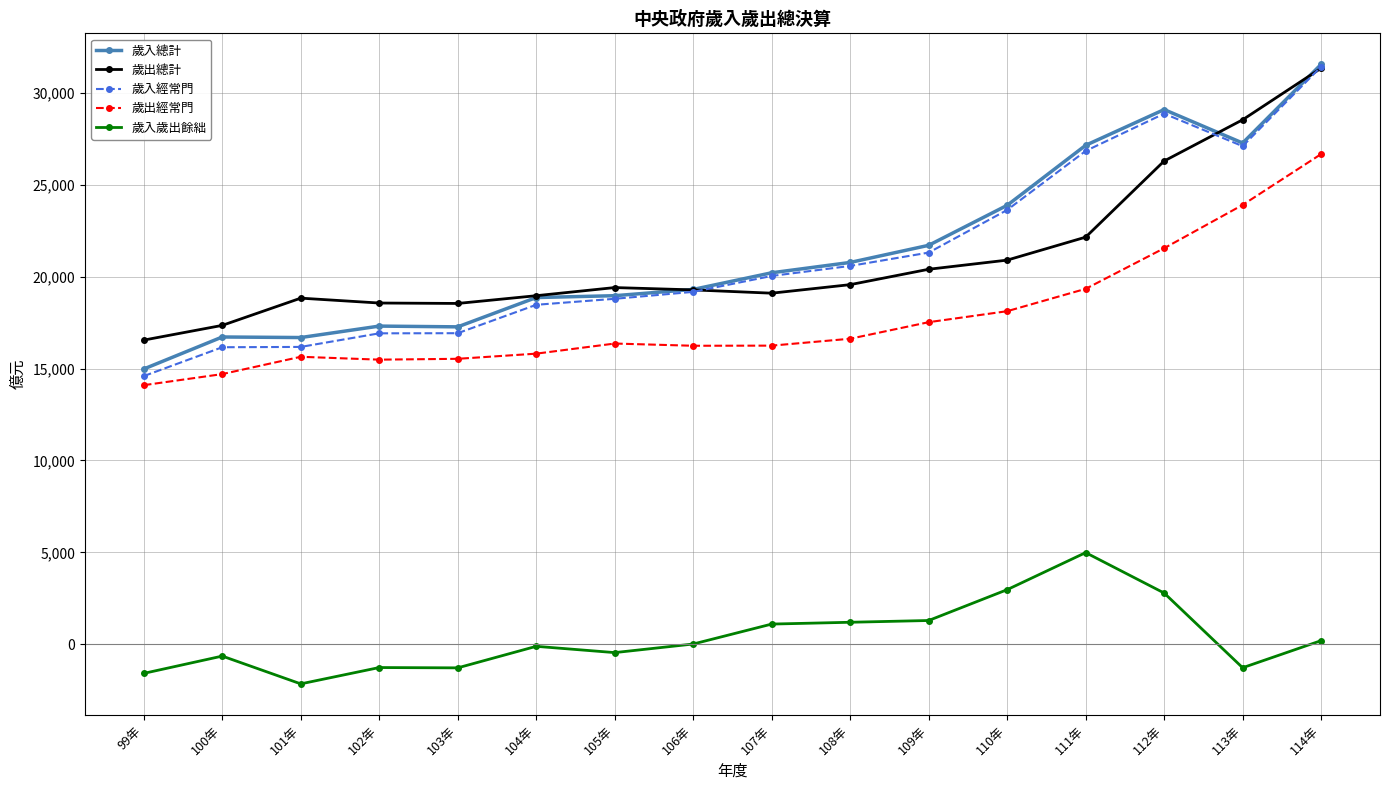

Is it true that 歲入經常門 equals 16156 at 100年?

True